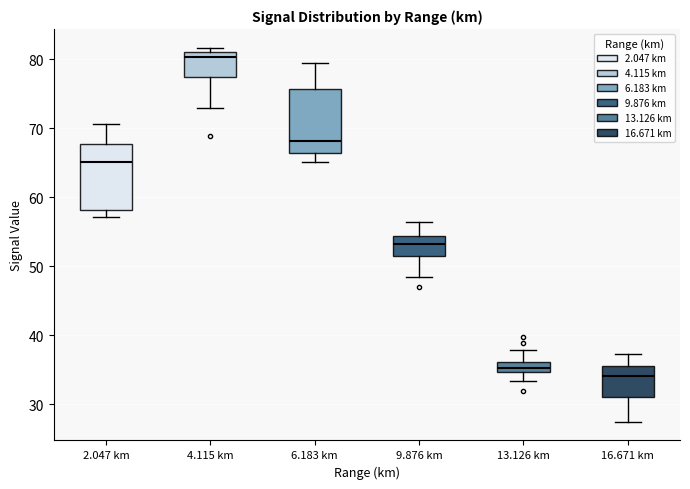

Which box has the lowest median line?

16.671 km